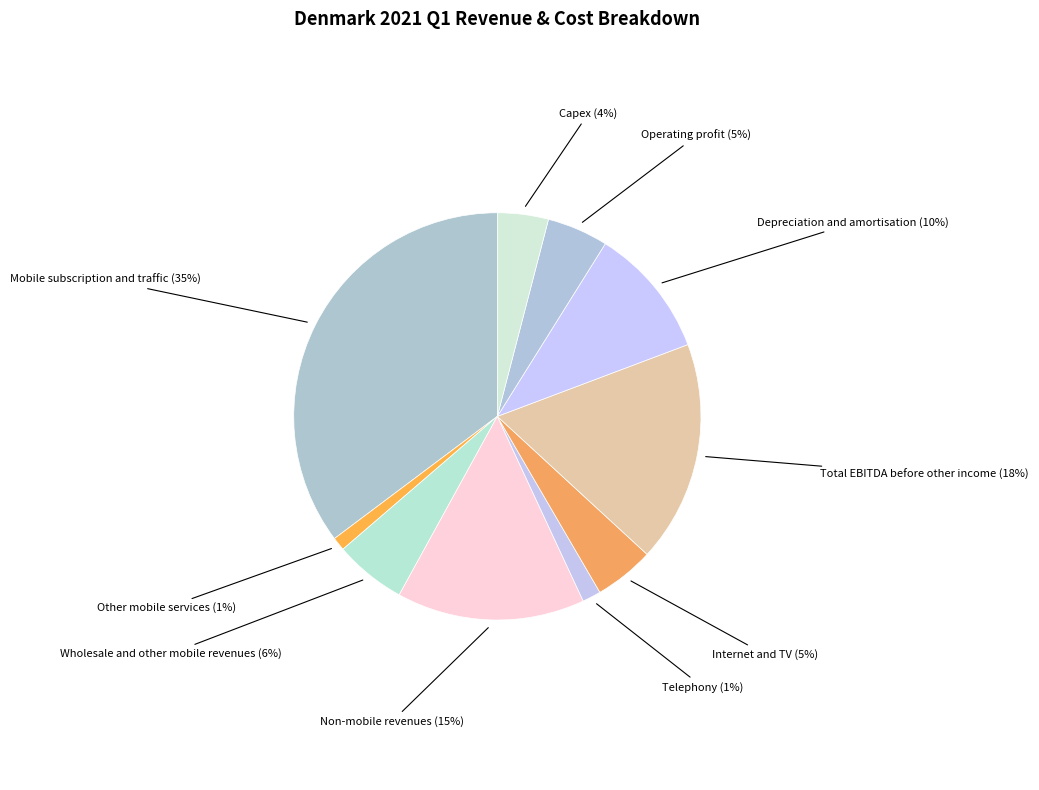

The Depreciation and amortisation slice represents 2% of the pie. True or false?

False